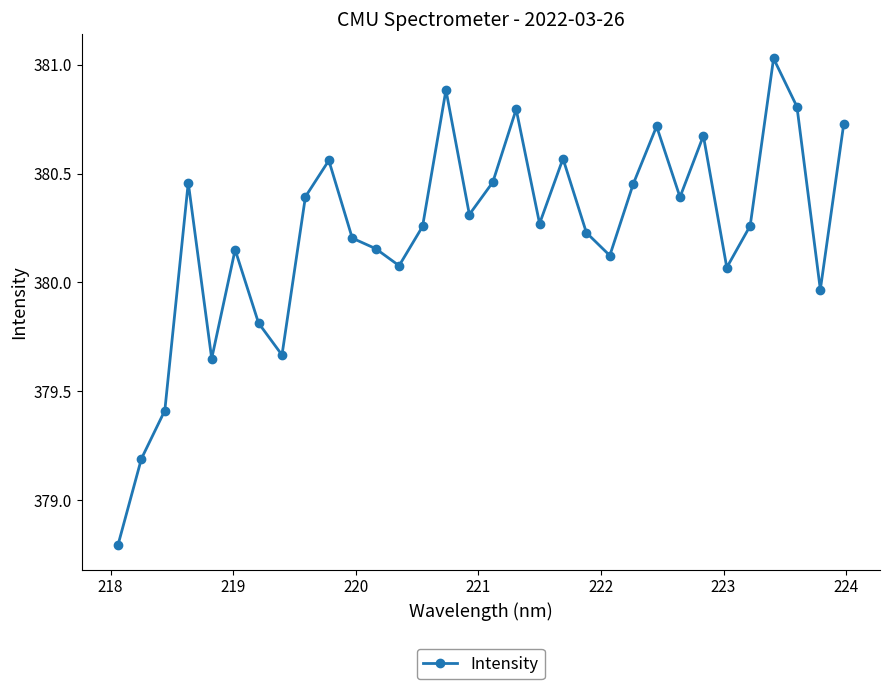

How many interior local valleys (lower than both neighbors) does the data have?

9